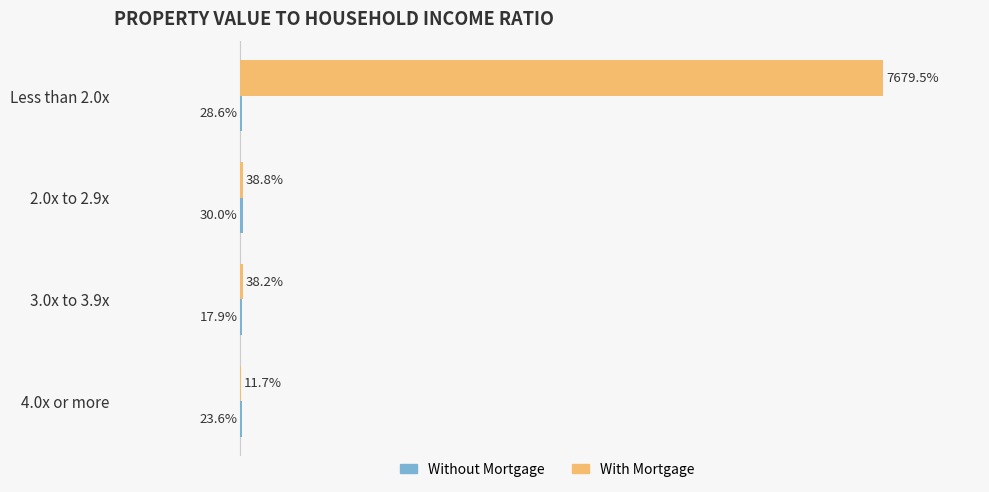

Which series changed the most between 2.0x to 2.9x and 4.0x or more?

With Mortgage